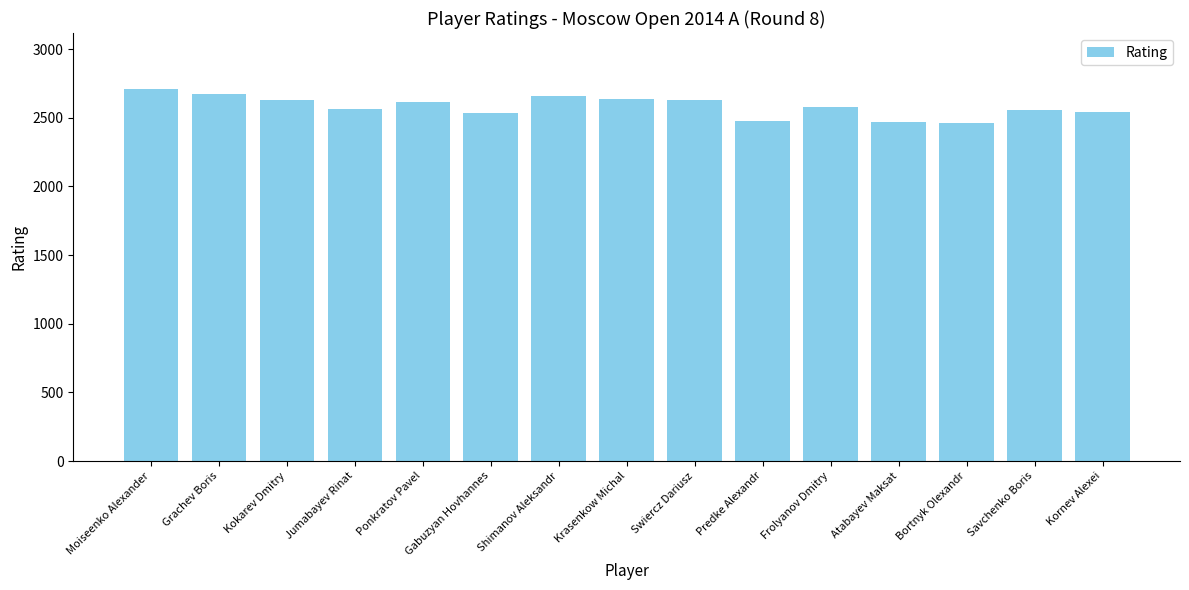

What is the average value?

2582